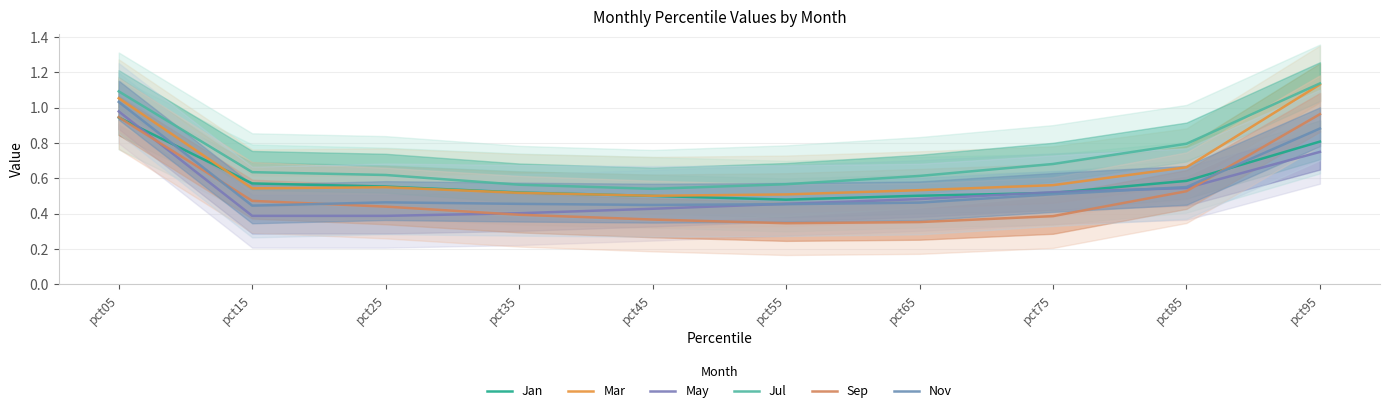

Where do Sep and Jan first cross each other?

pct05 and pct15